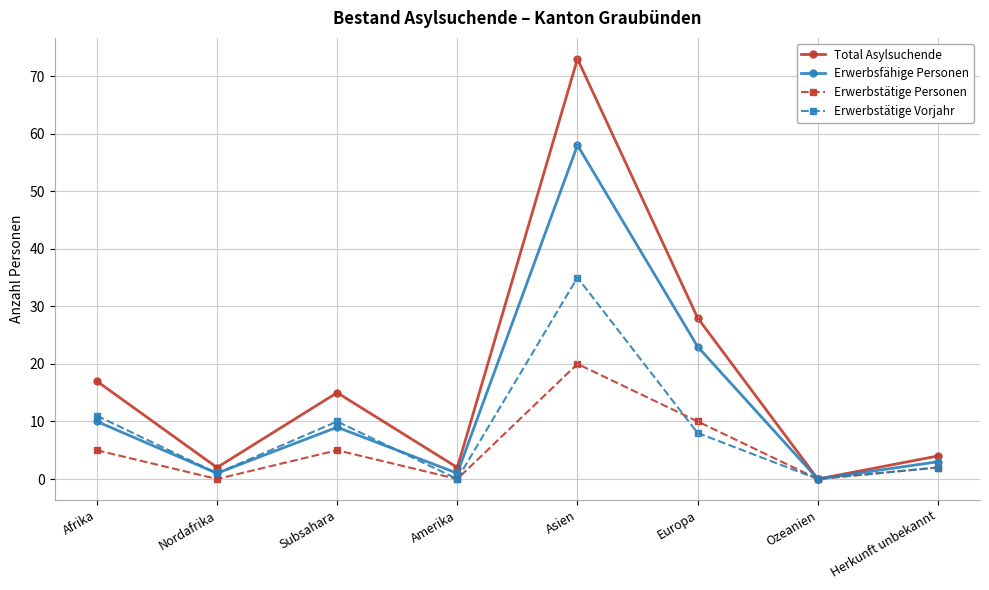

How many lines are shown in the chart?

4